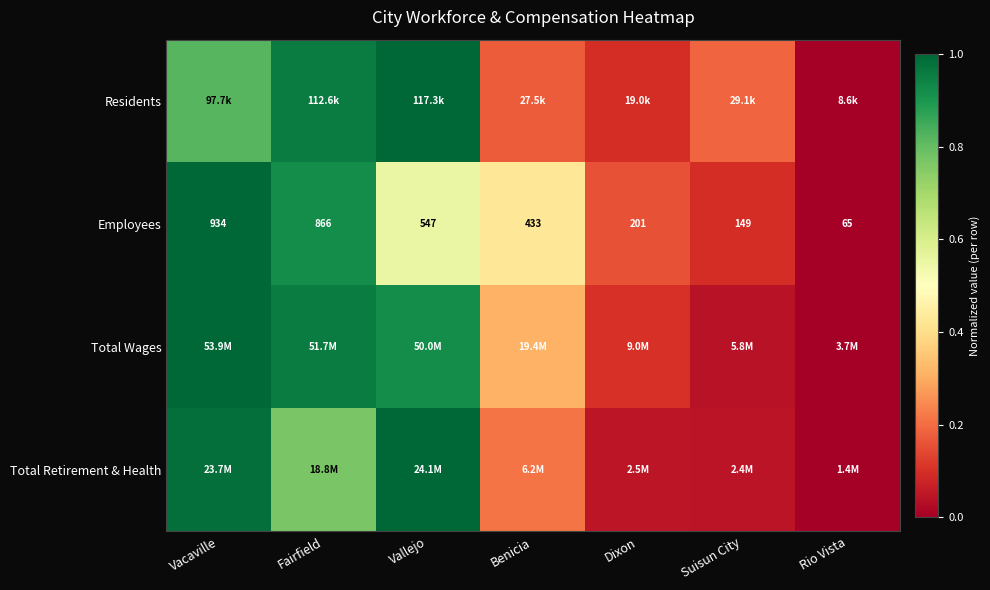

At which label is Employees closest to 499?

Vallejo